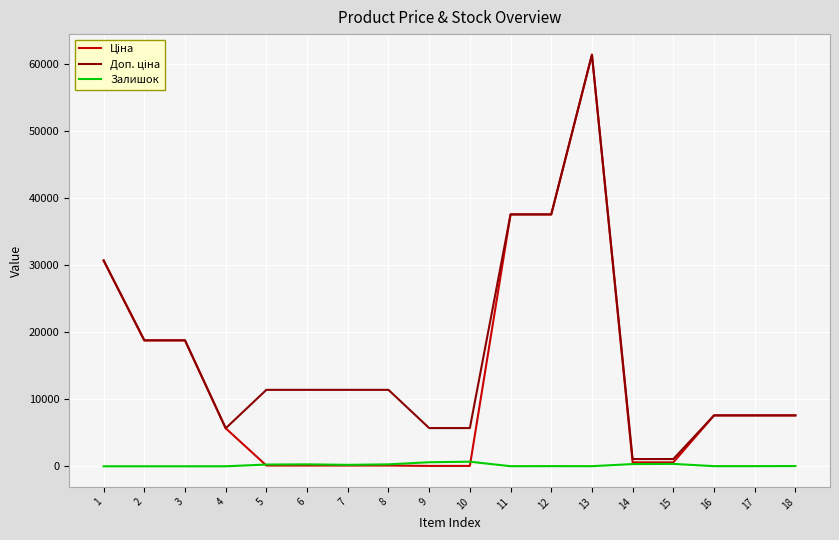

What is the greatest value displayed?

61434.3